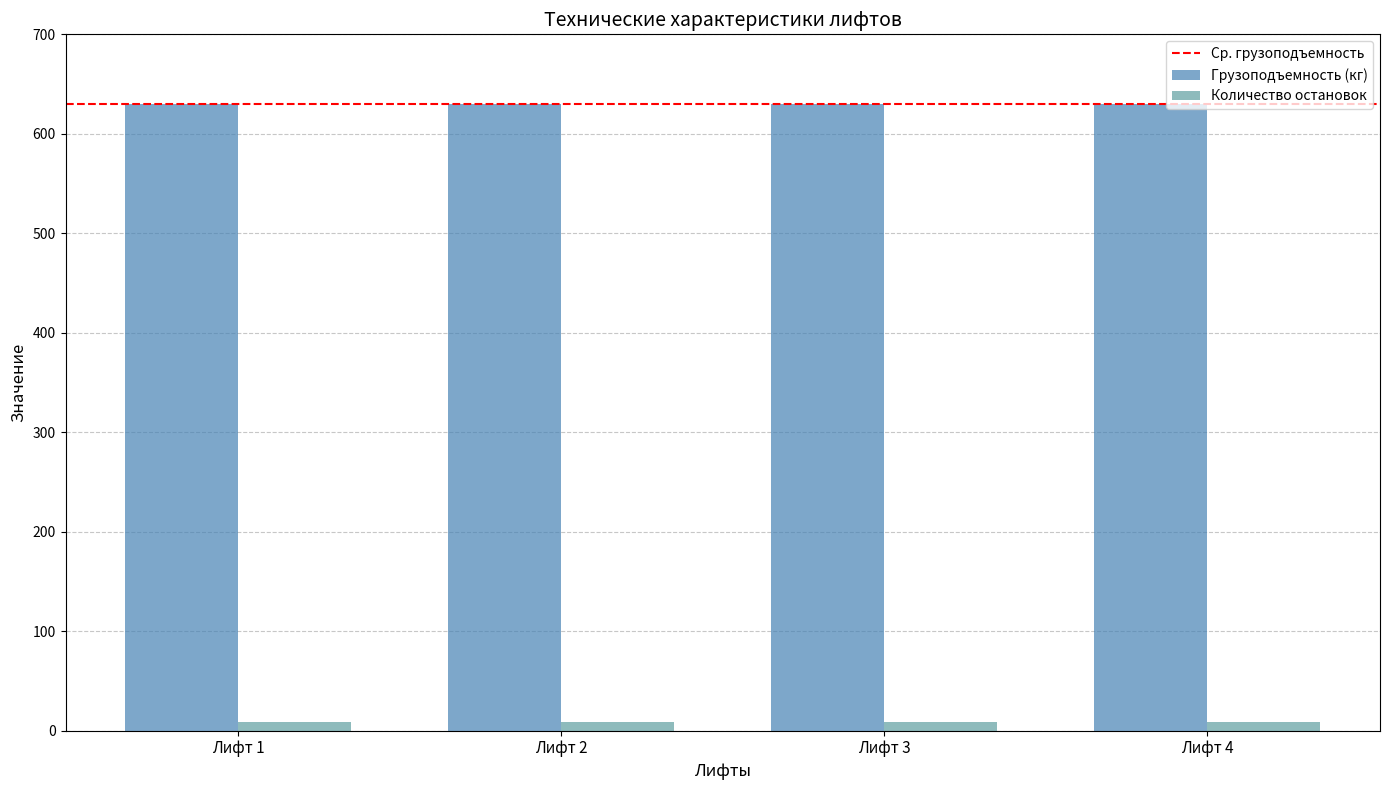

The value of Грузоподъемность (кг) at Лифт 1 is 630. True or false?

True